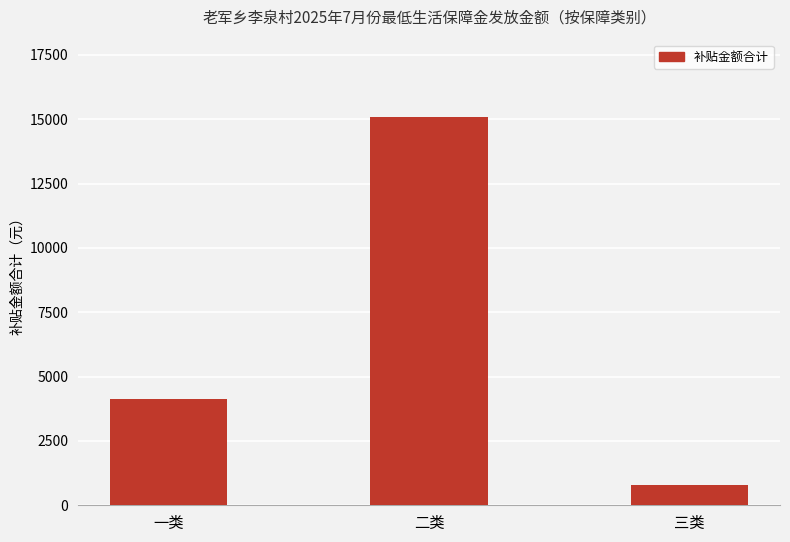

Rank the categories by value from lowest to highest.

三类, 一类, 二类